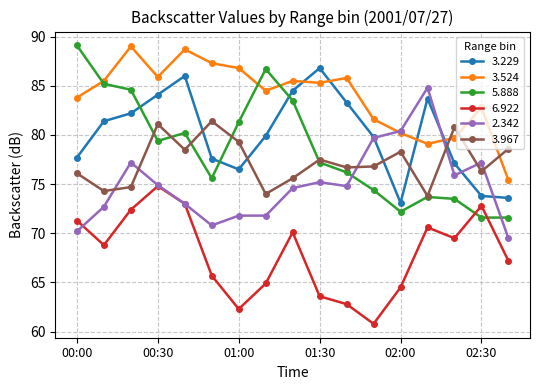

Which series has the largest total across all categories?

3.524